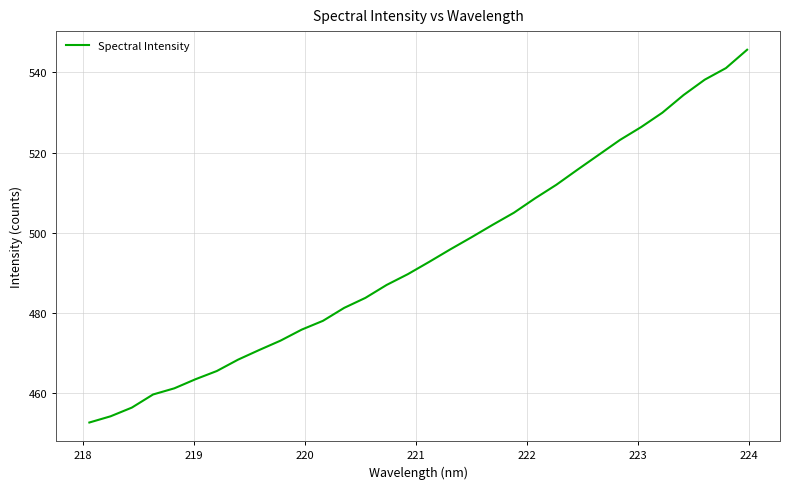

What is the smallest value displayed?

452.7